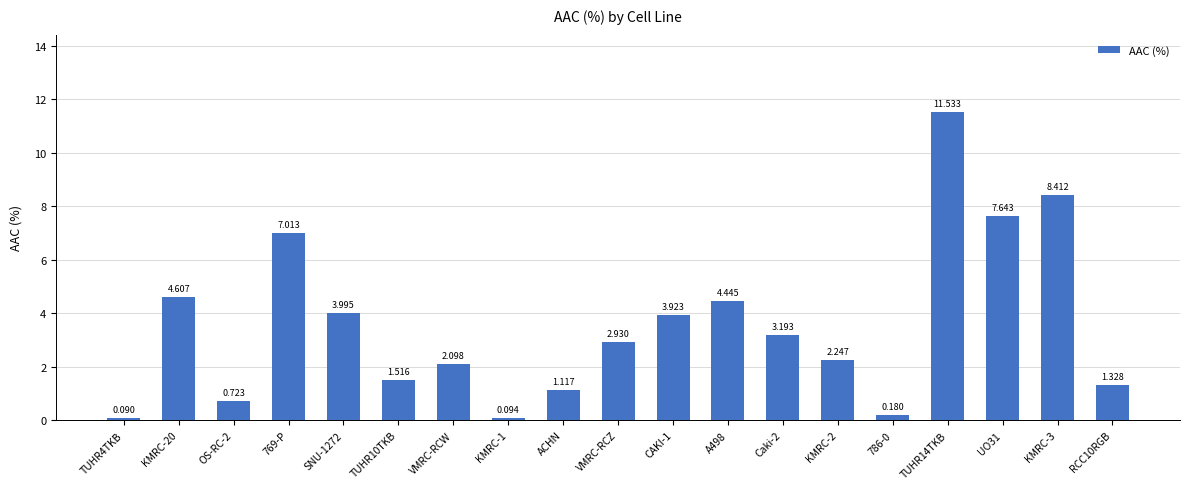

True or false: the data shows 1.3 at RCC10RGB.

True